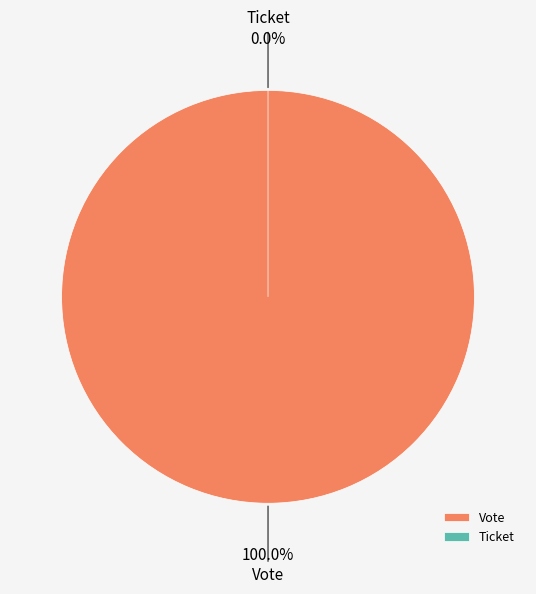

Rank the categories by value from highest to lowest.

Vote, Ticket